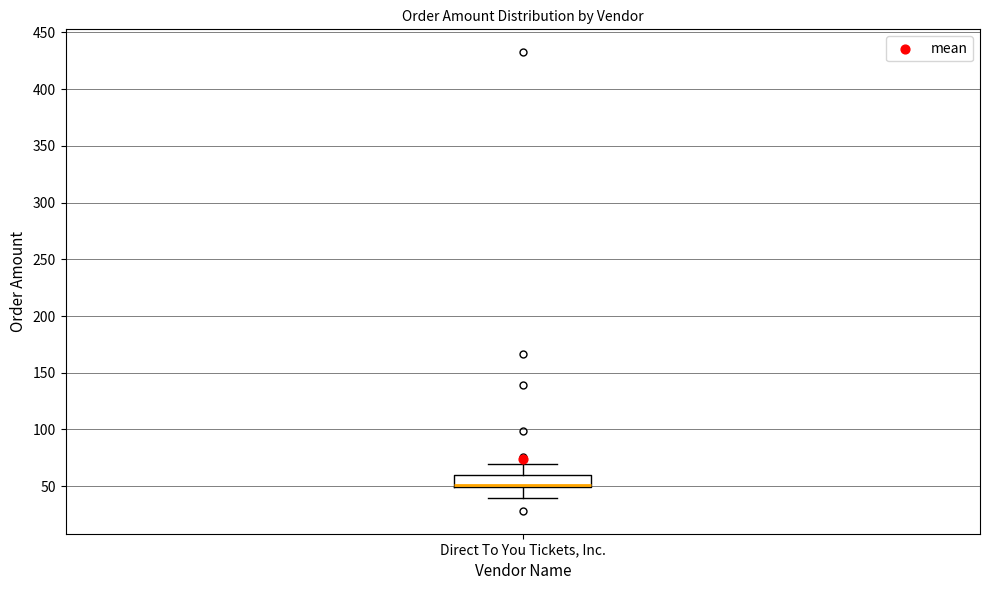

Read this box plot against the y-axis: the position of the median line, the range covered by the box, and the ends of both whiskers. The values are not printed on the chart, so give them approximately, as read against the axis.

median 50 (drawn on the box's lower edge), box 50 to 60, whiskers 40 to 70